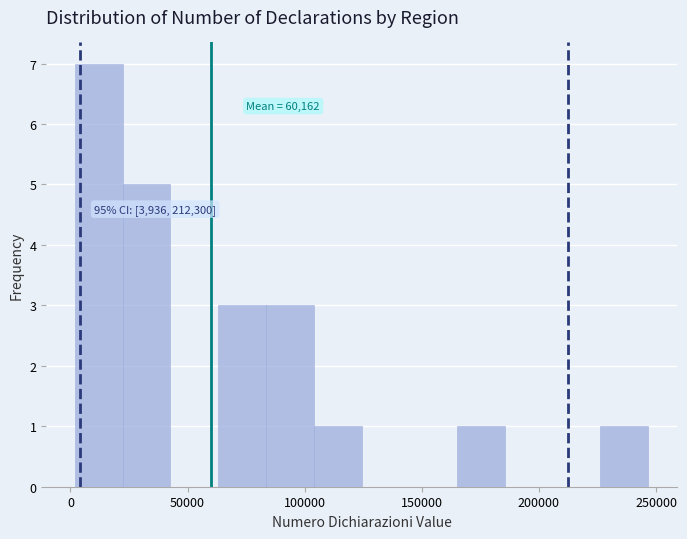

Which range on the x-axis has the tallest bar?

0 to 20000